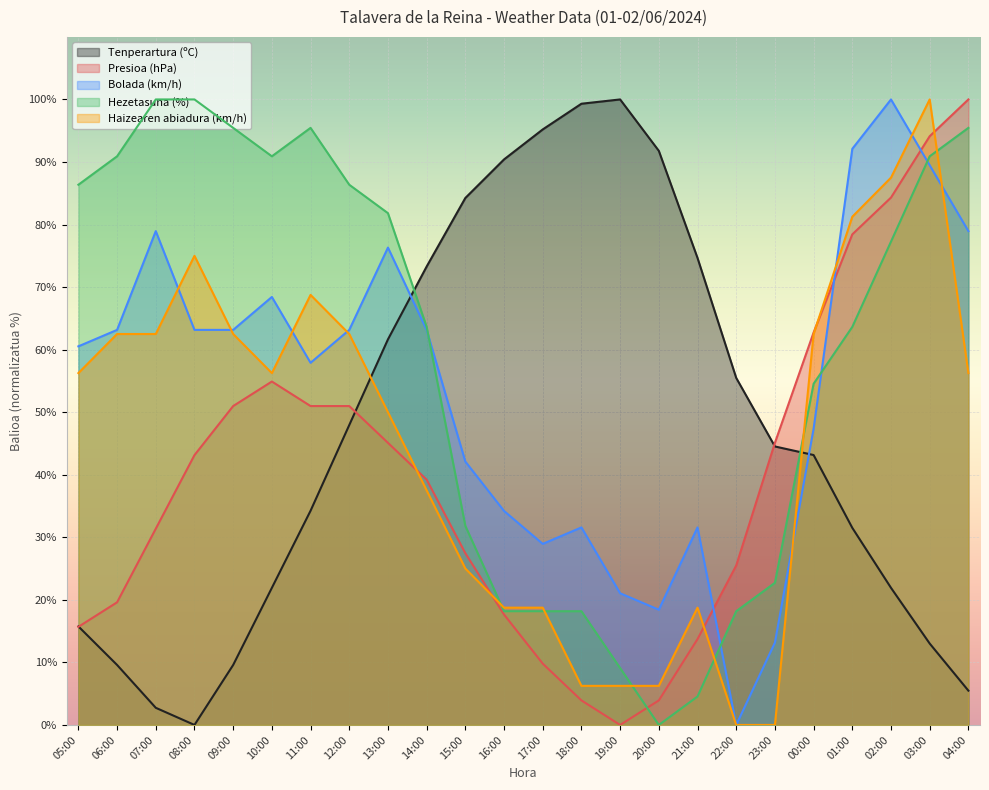

At which category does Bolada (km/h) reach its first local peak?

07:00